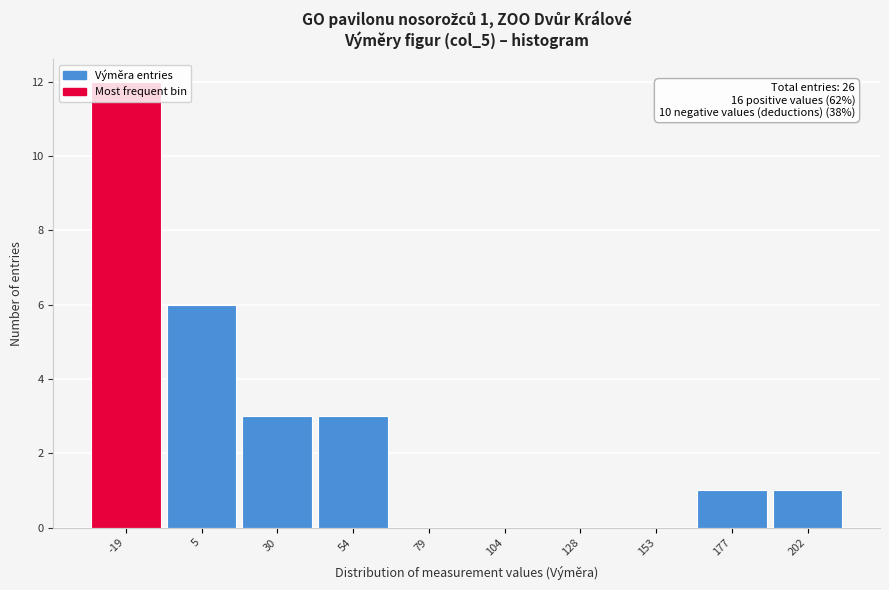

What is the greatest value displayed?

12